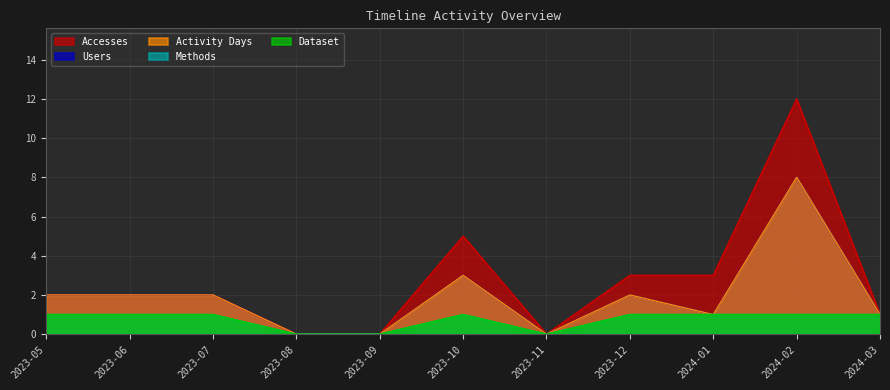

What is the sum of all Dataset values?

8